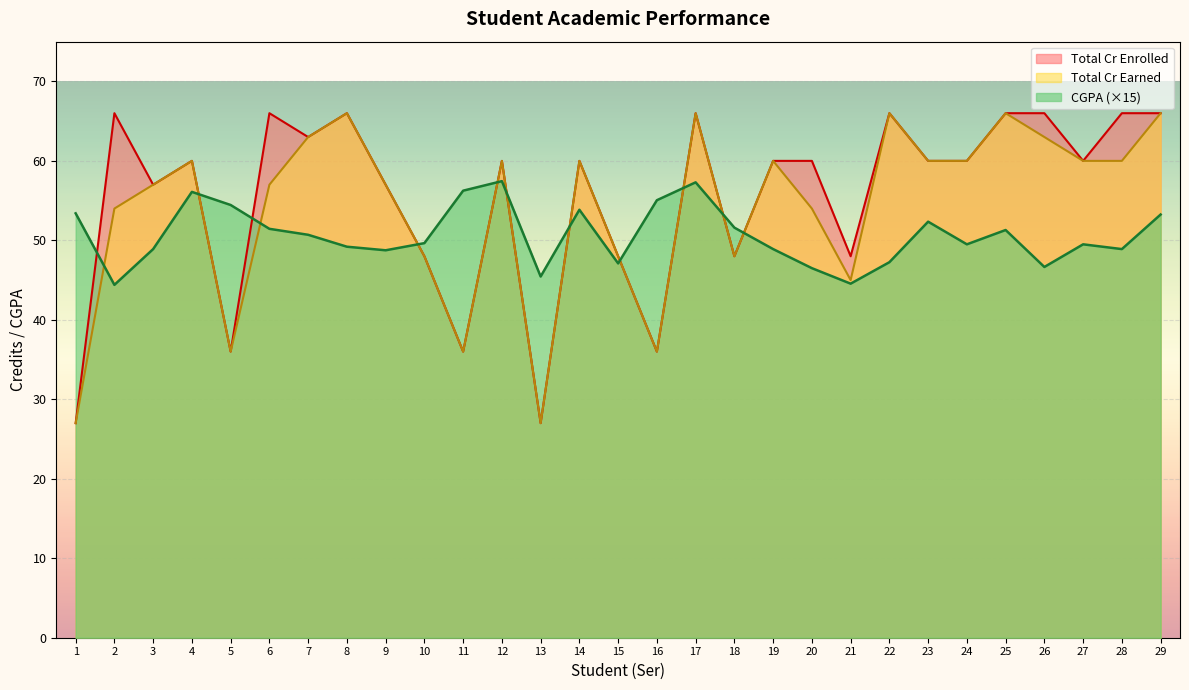

Rank the series by their average value, from lowest to highest.

CGPA (×15), Total Cr Earned, Total Cr Enrolled